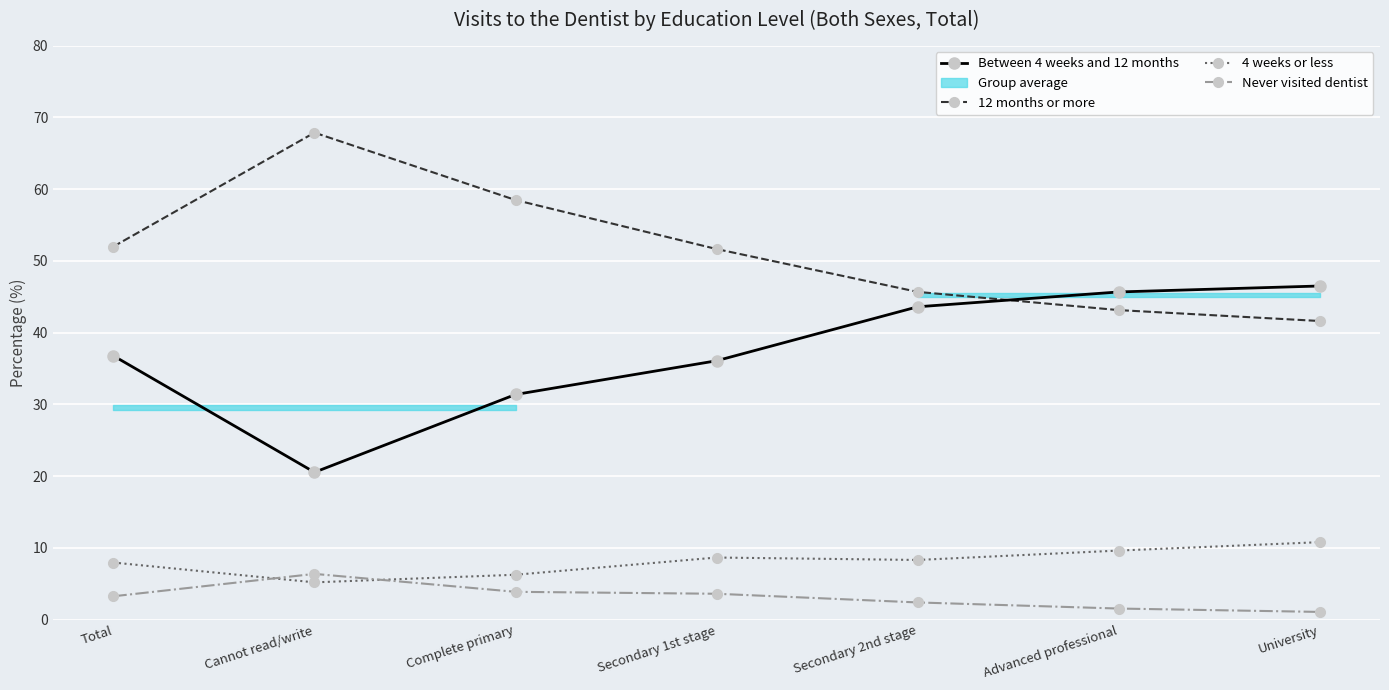

Reading left to right, transcribe all the data shown in this chart.

Between 4 weeks and 12 months: Total=36.8	Cannot read/write=20.5	Complete primary=31.4	Secondary 1st stage=36.1	Secondary 2nd stage=43.6	Advanced professional=45.7	University=46.5
12 months or more: Total=52.0	Cannot read/write=67.9	Complete primary=58.5	Secondary 1st stage=51.6	Secondary 2nd stage=45.7	Advanced professional=43.1	University=41.6
4 weeks or less: Total=8.0	Cannot read/write=5.2	Complete primary=6.3	Secondary 1st stage=8.7	Secondary 2nd stage=8.3	Advanced professional=9.6	University=10.8
Never visited dentist: Total=3.3	Cannot read/write=6.4	Complete primary=3.9	Secondary 1st stage=3.6	Secondary 2nd stage=2.4	Advanced professional=1.6	University=1.1